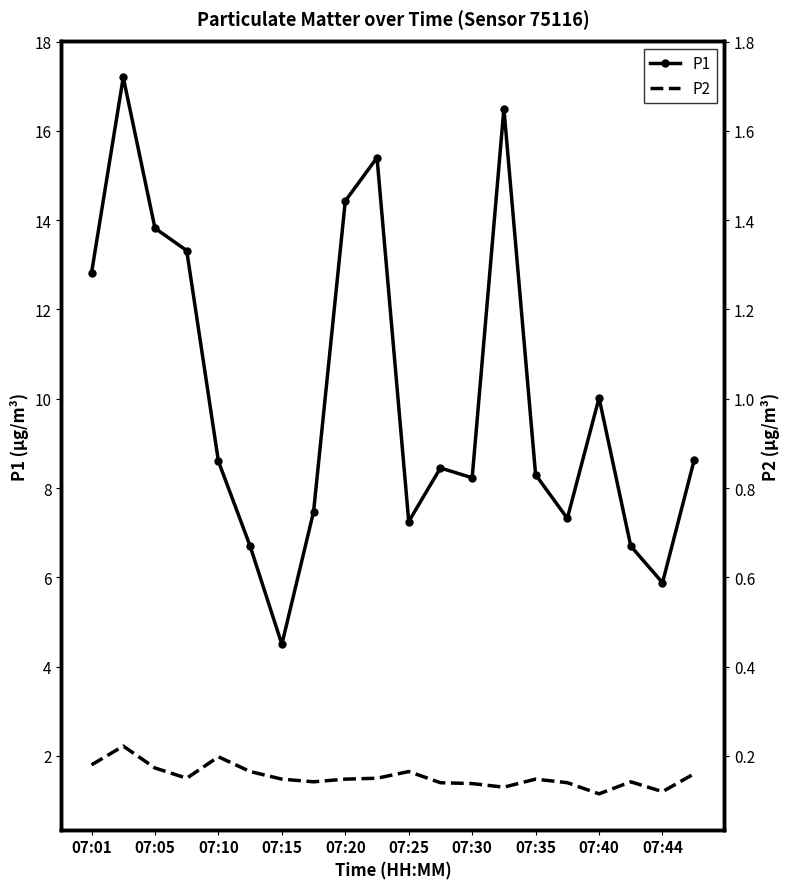

True or false: P1 has more than 2 interior local peaks.

True